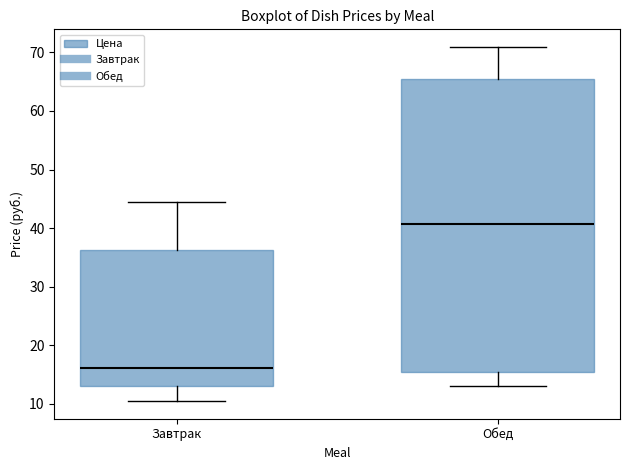

Which box's median line is the highest?

Обед